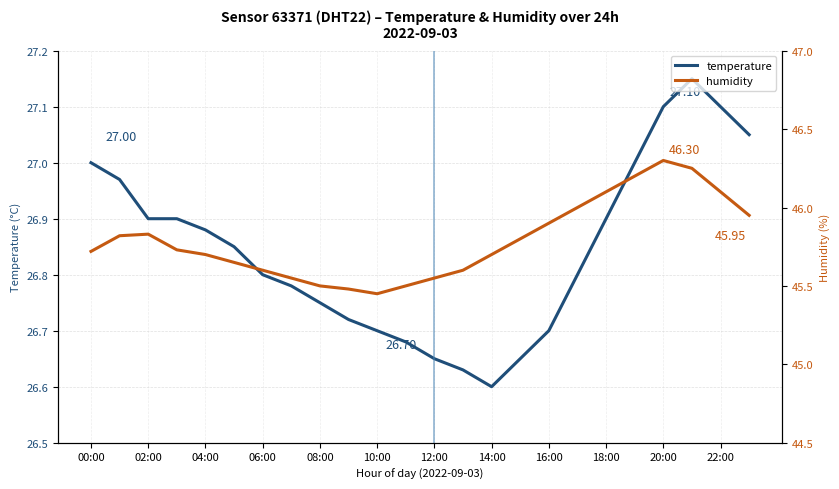

At which category is the sum across all series the highest?

20:00